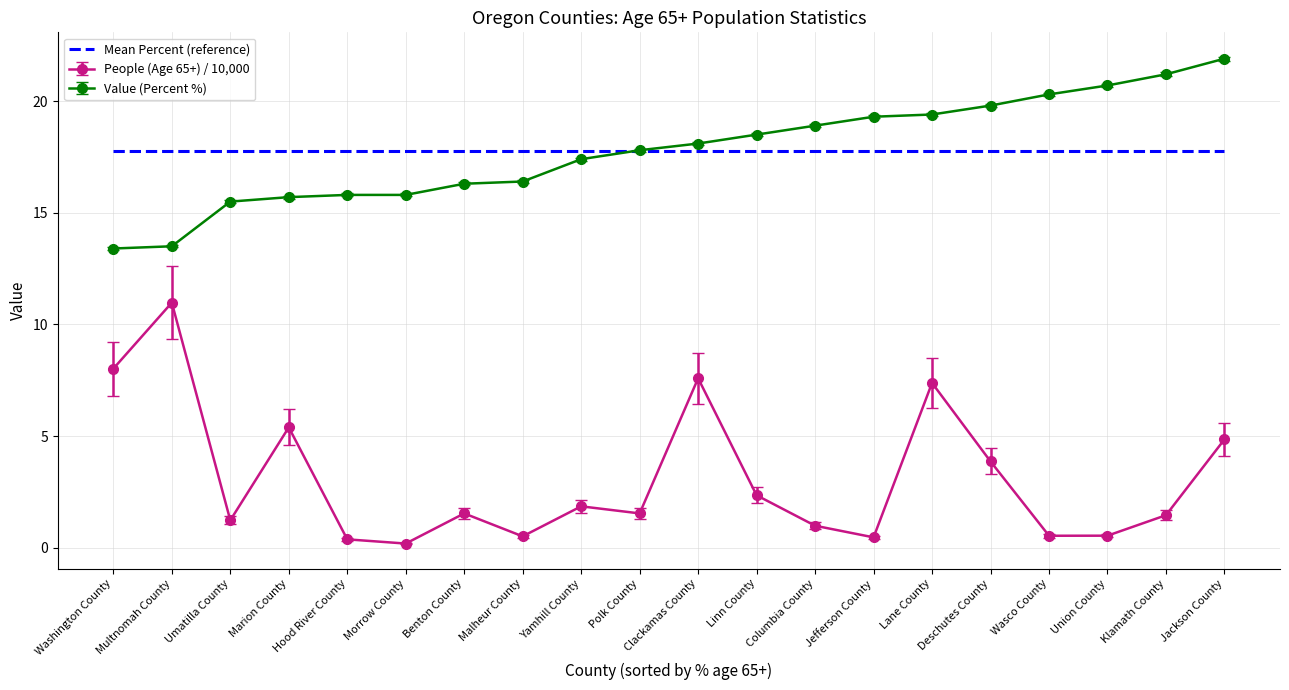

What value does the Mean Percent (reference) series have at Lane County?

17.8